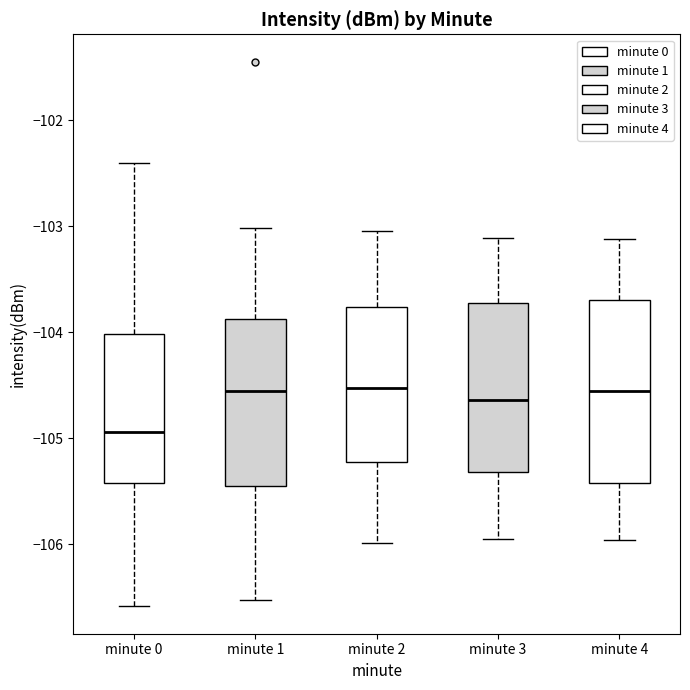

Where is the lower edge of the box for minute 2 on the y-axis? The values are not printed on the chart, so give them approximately, as read against the axis.

-105.2